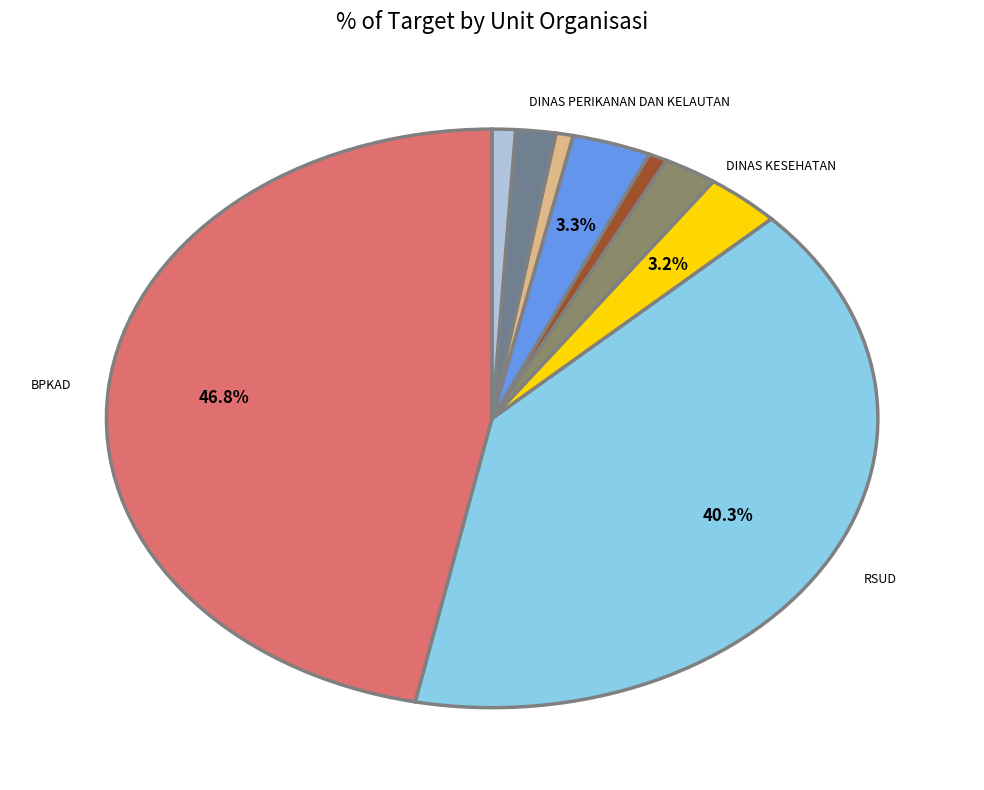

How many segments does this pie chart have?

9